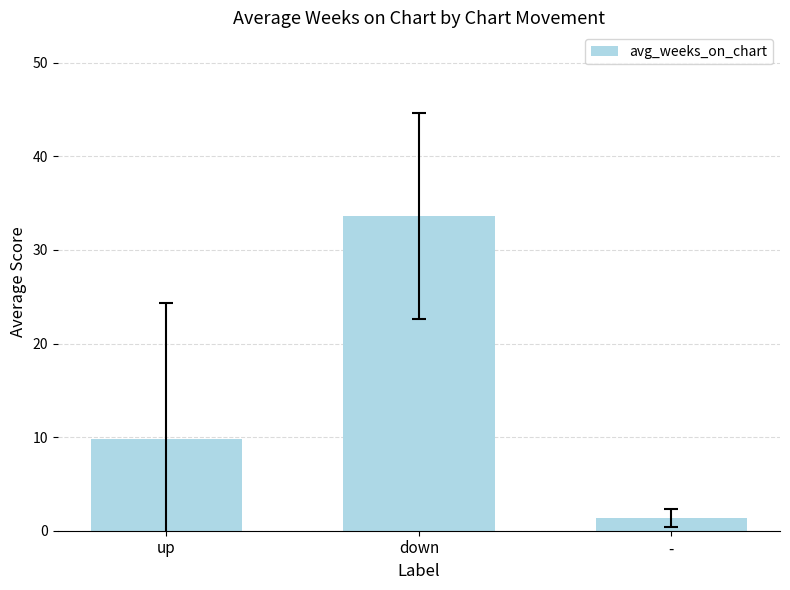

What is the value of the 2nd bar from the left?

33.6